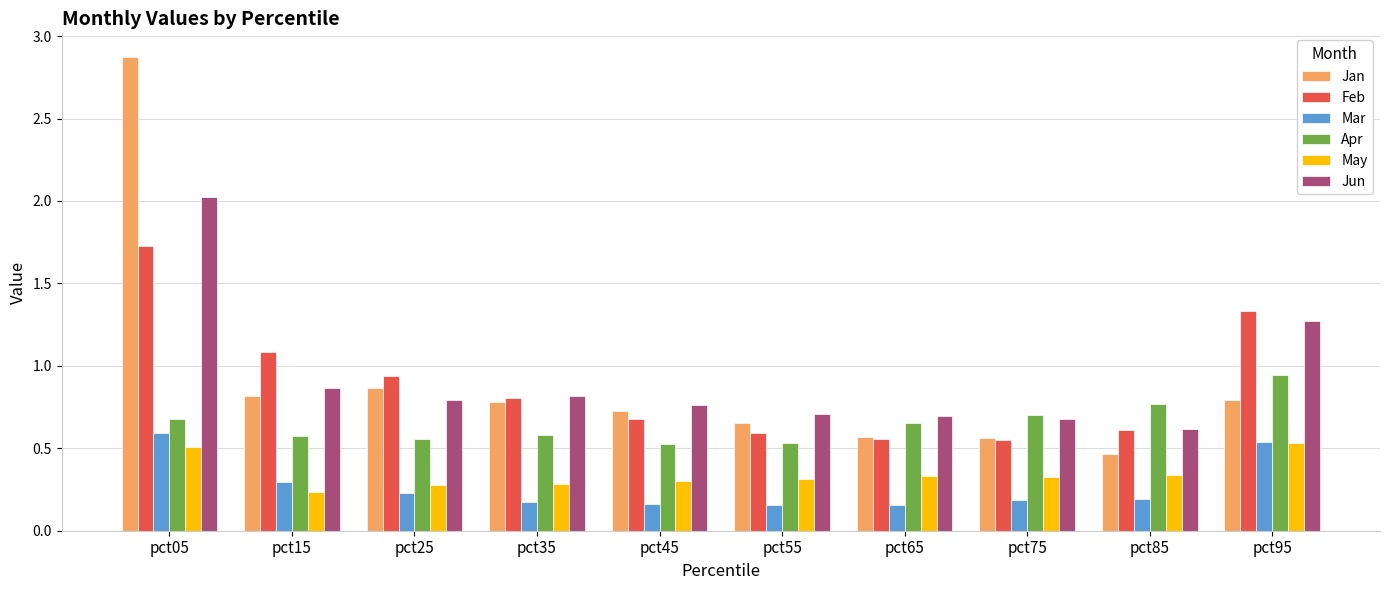

What is the difference between the maximum and second lowest values in the Jan series?

2.3